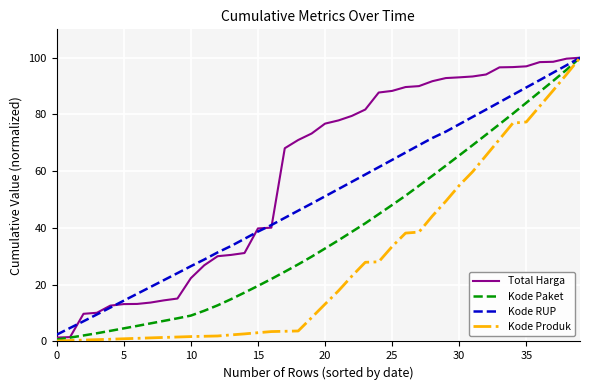

Which series has the largest total across all categories?

Total Harga